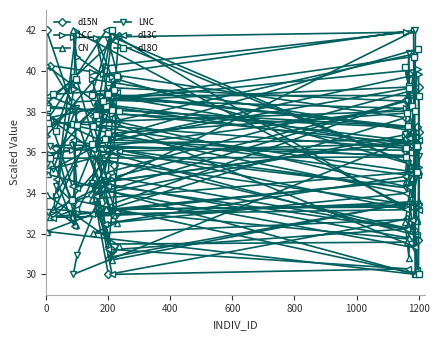

Is it true that LNC equals 39.2 at 200?

True